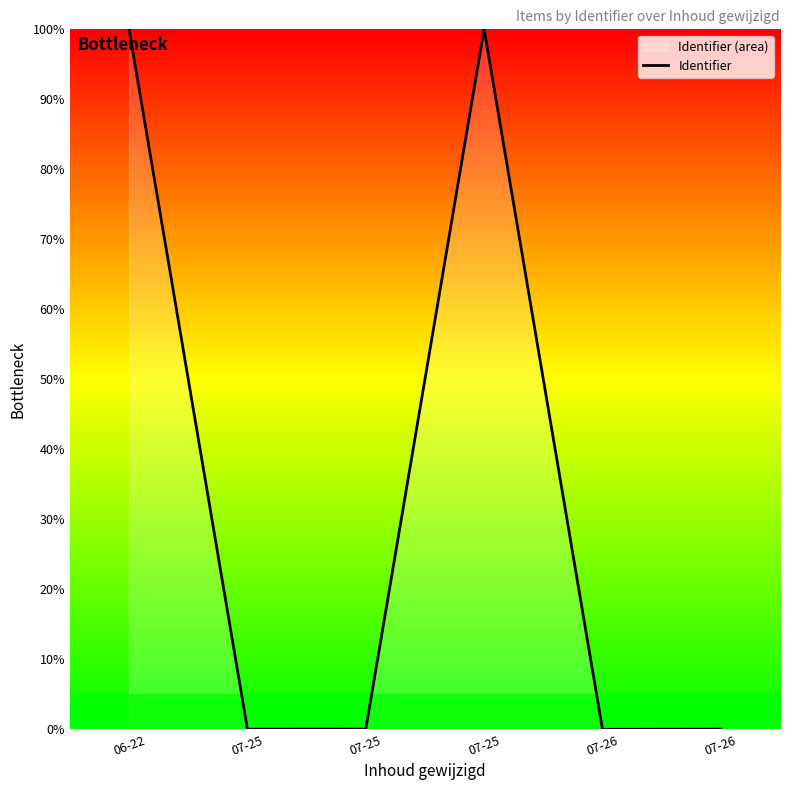

Which has a higher value, 07-26 or 07-25?

07-25